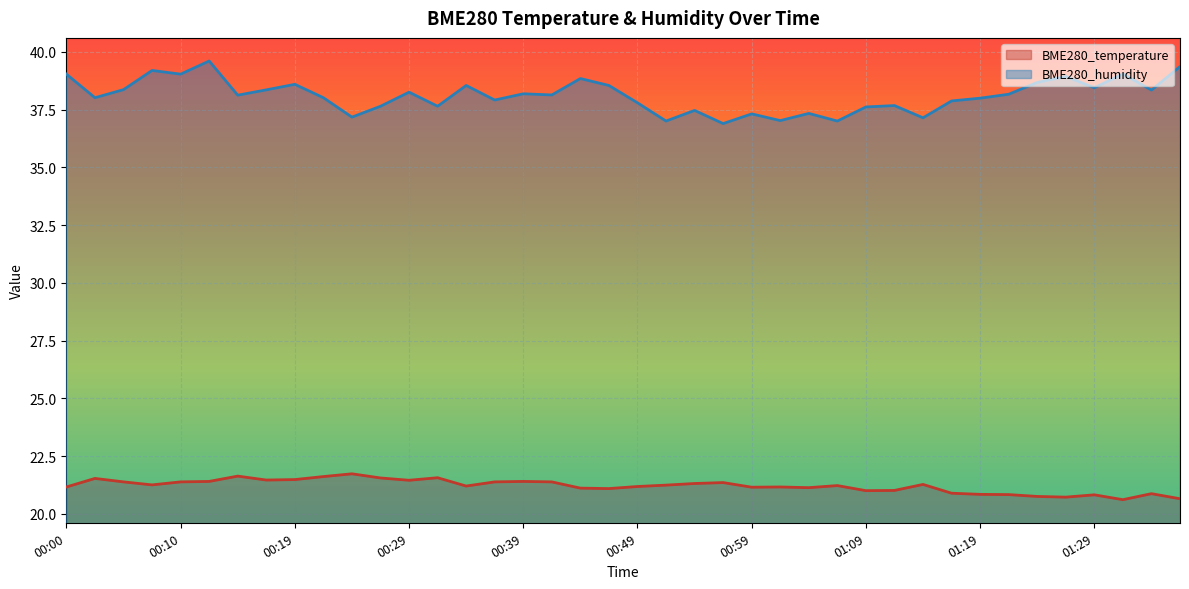

The value of BME280_humidity at 01:09 is 60.3. True or false?

False